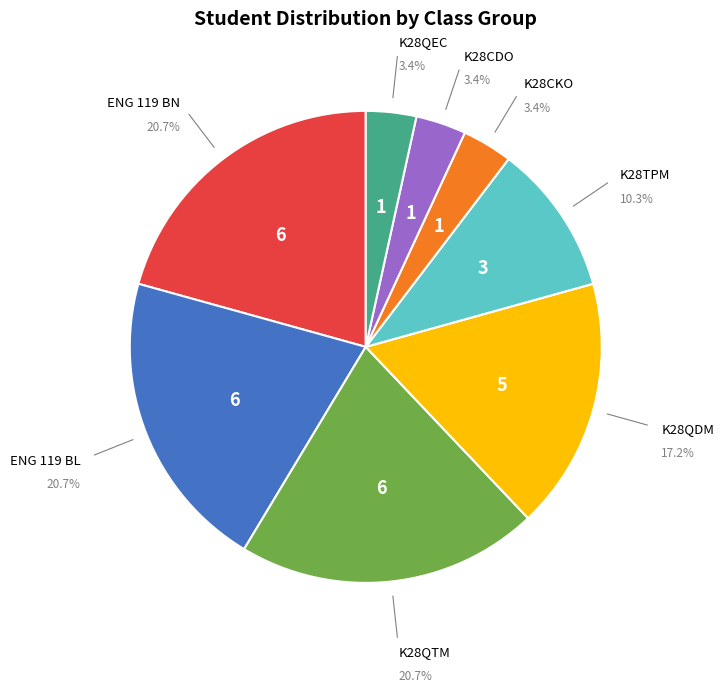

Is there a majority slice in this chart?

No